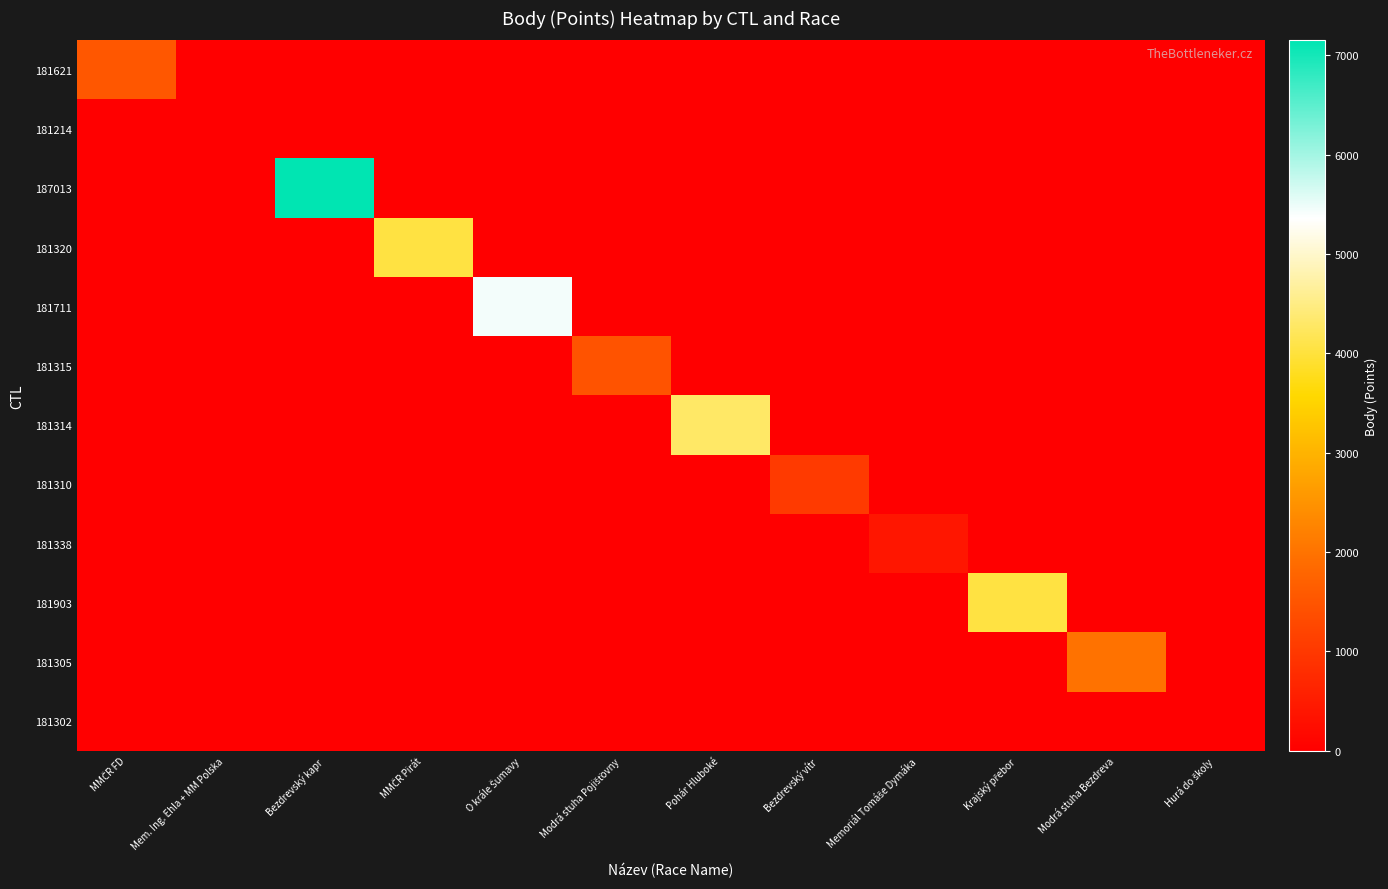

At which category is the sum across all series the highest?

Bezdrevský kapr